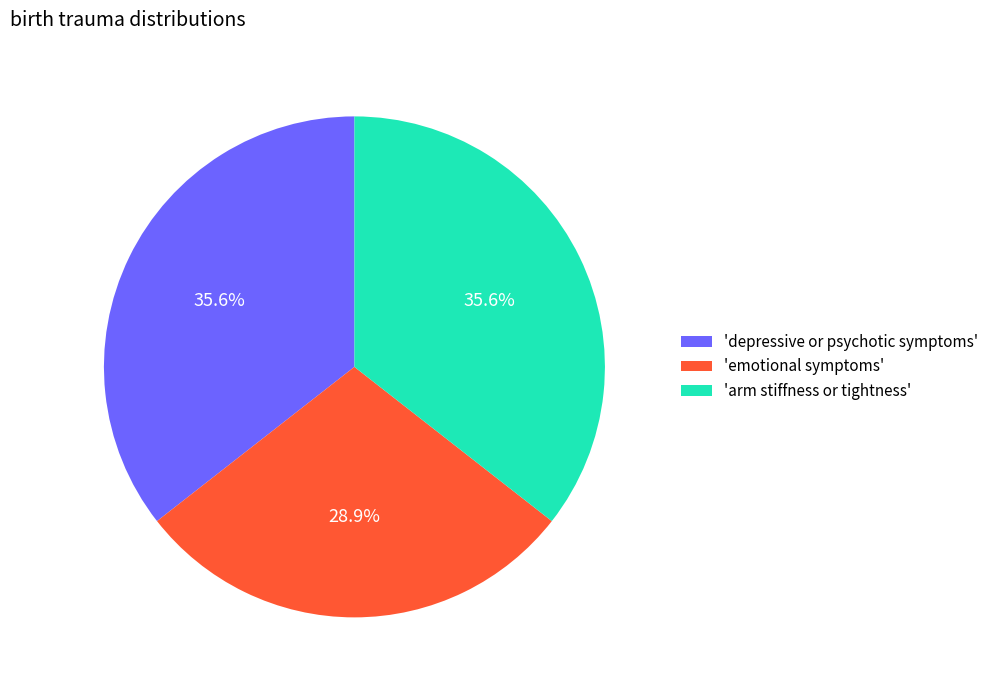

Between 'arm stiffness or tightness' and 'emotional symptoms', which is larger?

'arm stiffness or tightness'